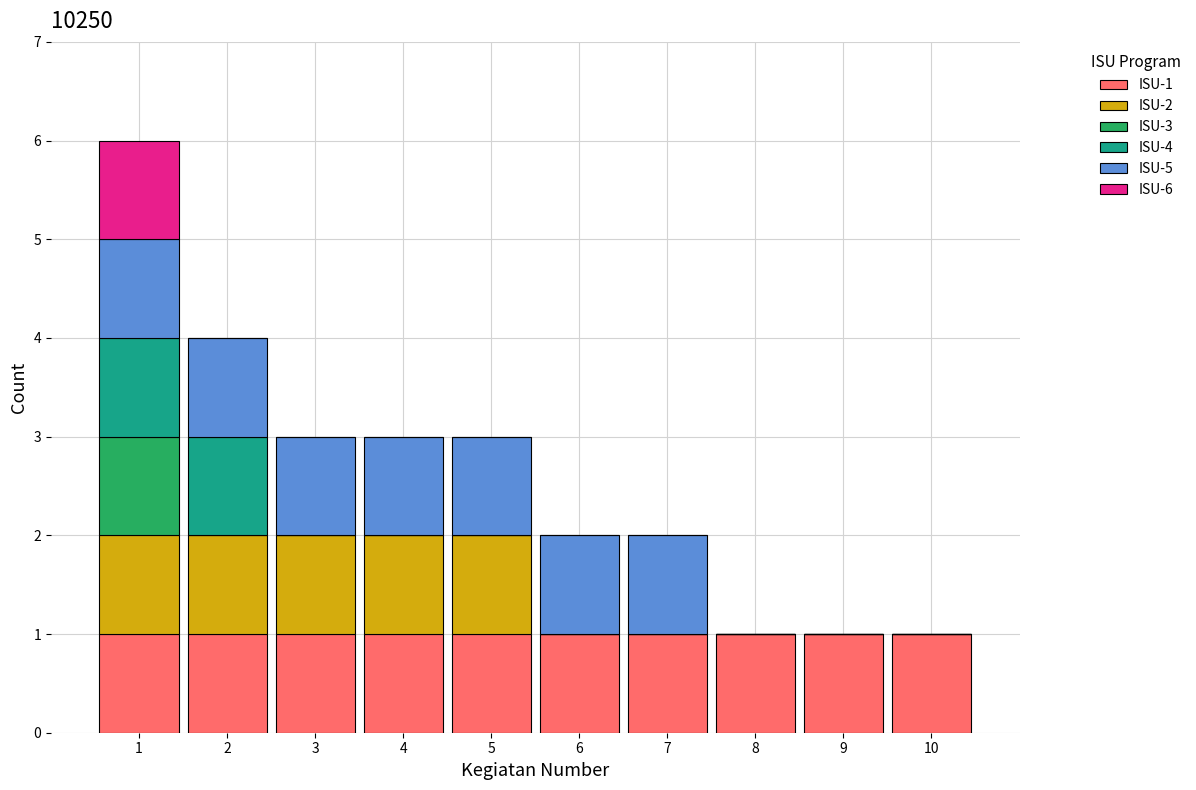

Which range on the x-axis has the tallest stacked bar (by total height)?

0.5 to 1.5